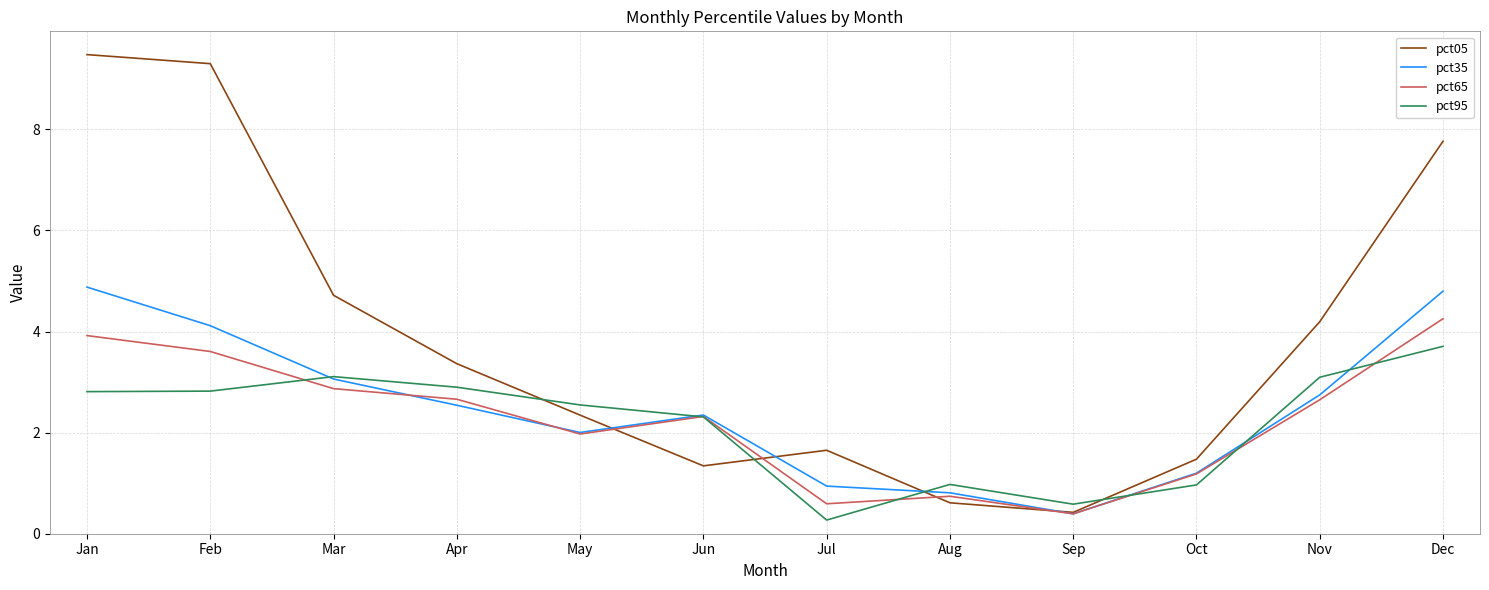

Does the chart display data point markers on the line(s)?

No